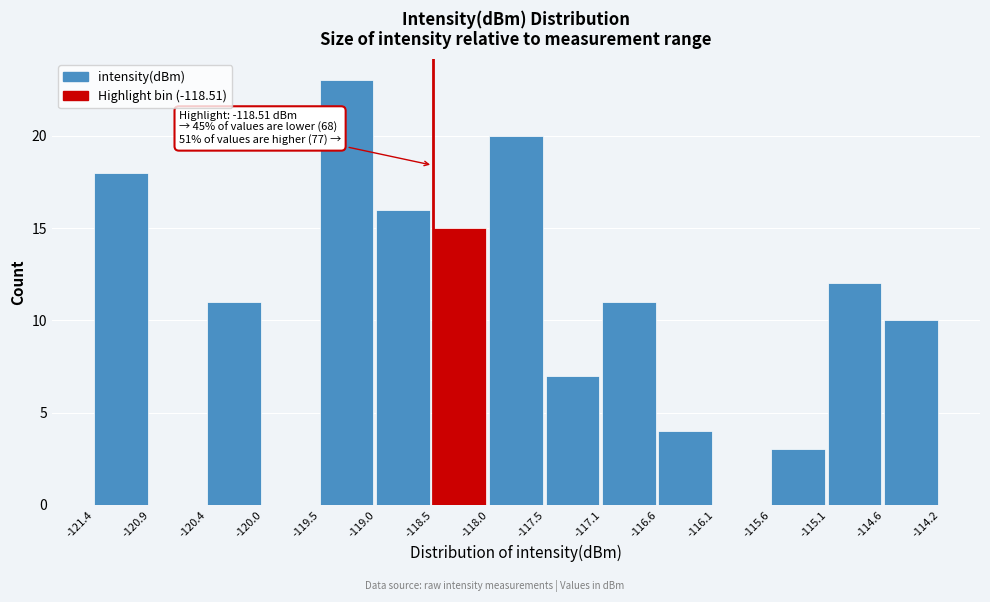

Which range on the x-axis has the tallest bar?

-119.5 to -119.0